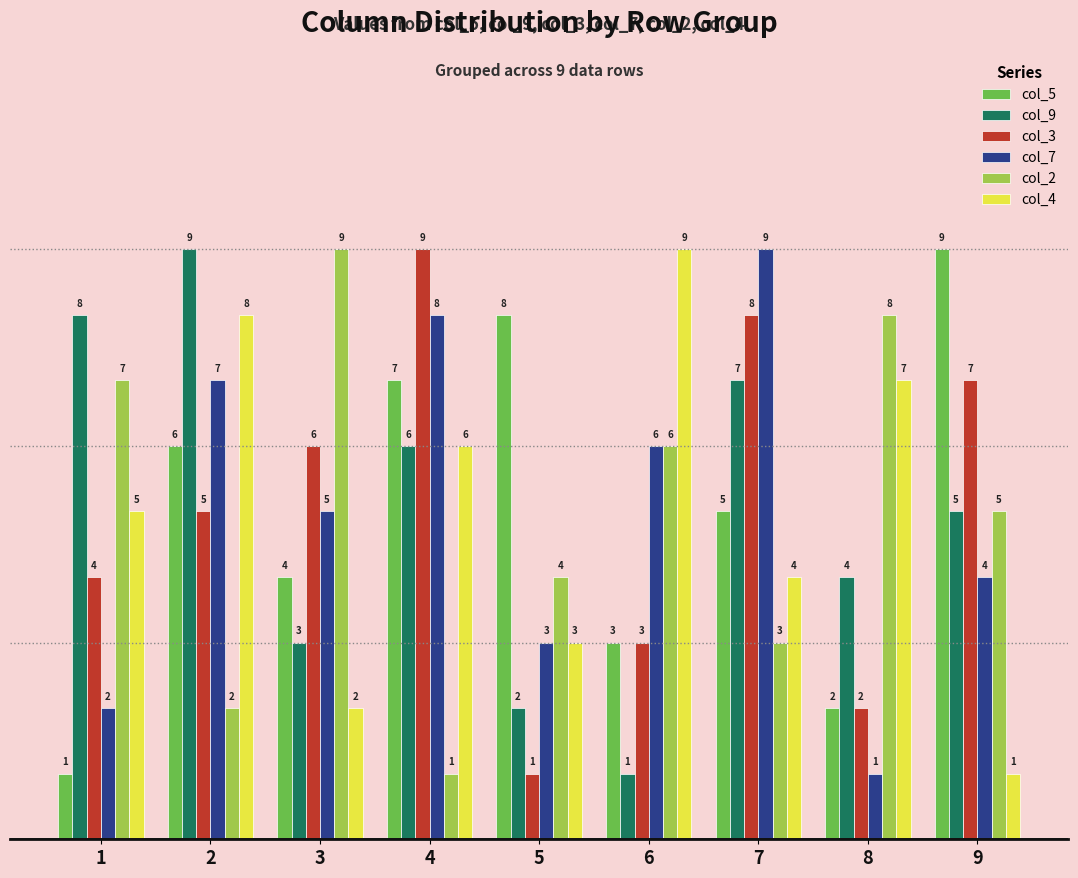

Reading left to right, transcribe all the data shown in this chart.

col_5: 1=1	2=6	3=4	4=7	5=8	6=3	7=5	8=2	9=9
col_9: 1=8	2=9	3=3	4=6	5=2	6=1	7=7	8=4	9=5
col_3: 1=4	2=5	3=6	4=9	5=1	6=3	7=8	8=2	9=7
col_7: 1=2	2=7	3=5	4=8	5=3	6=6	7=9	8=1	9=4
col_2: 1=7	2=2	3=9	4=1	5=4	6=6	7=3	8=8	9=5
col_4: 1=5	2=8	3=2	4=6	5=3	6=9	7=4	8=7	9=1